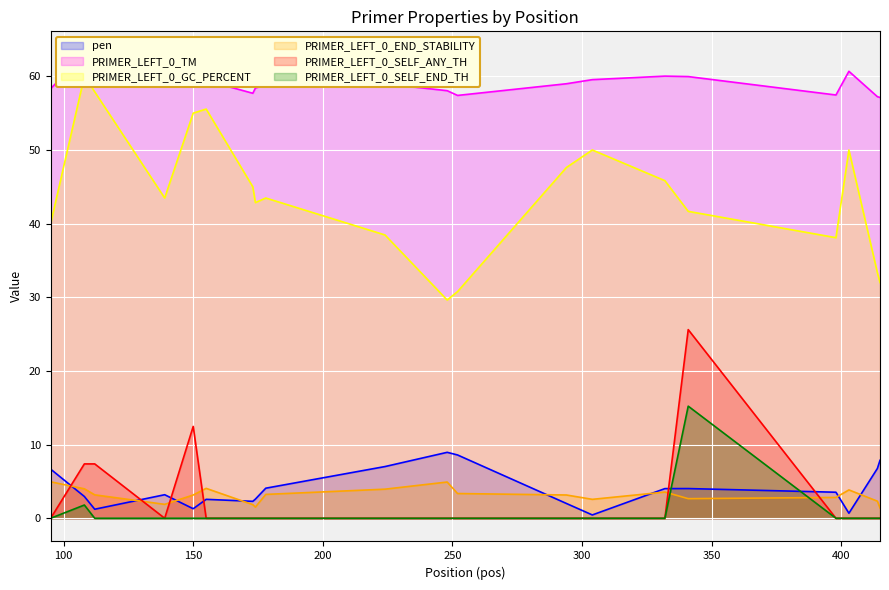

What is the average value of the PRIMER_LEFT_0_SELF_ANY_TH series?

2.6